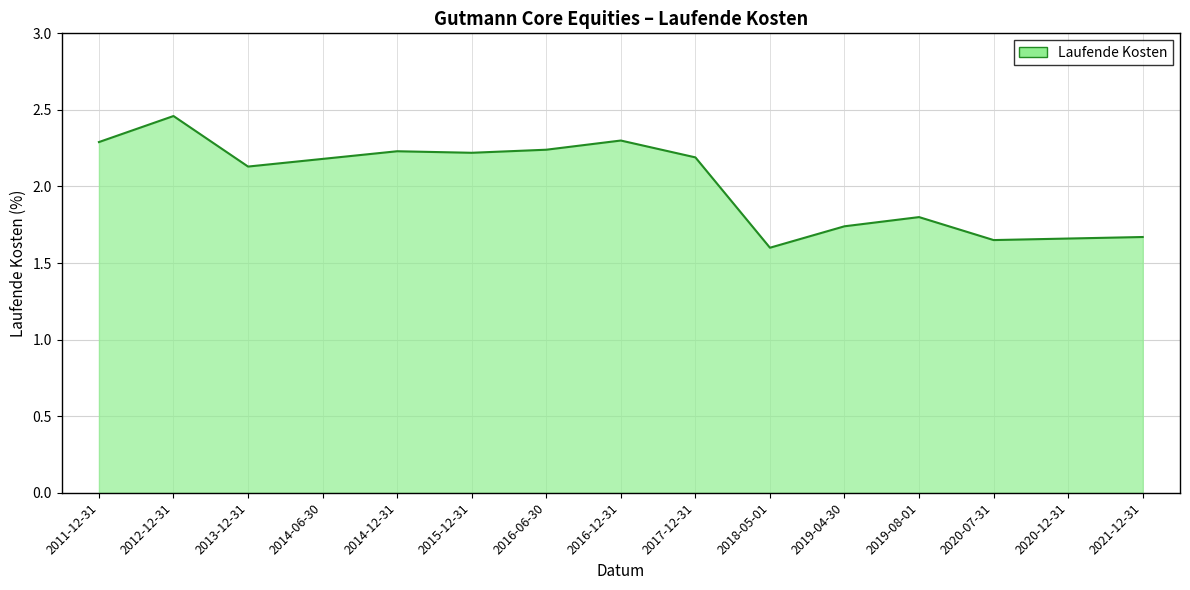

Where is the first local maximum?

2012-12-31